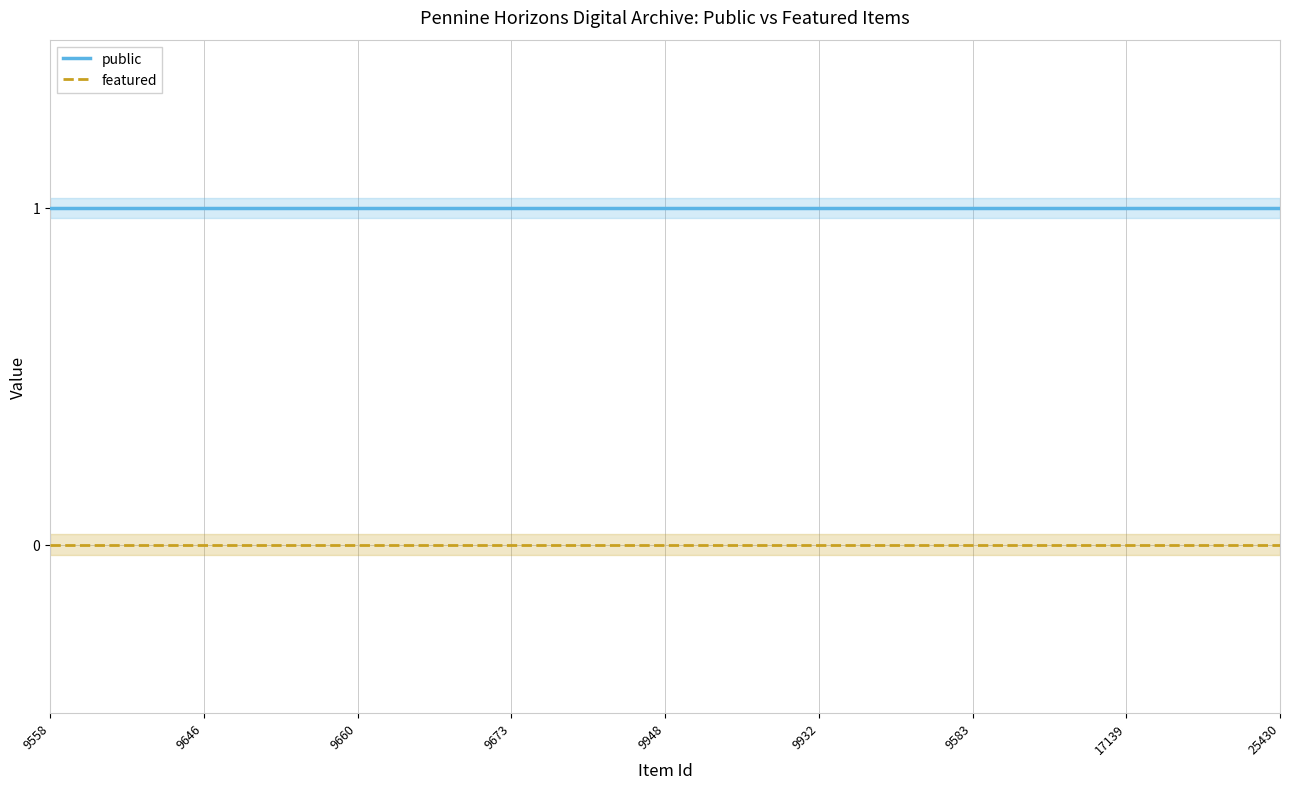

True or false: featured and public intersect in this chart.

False